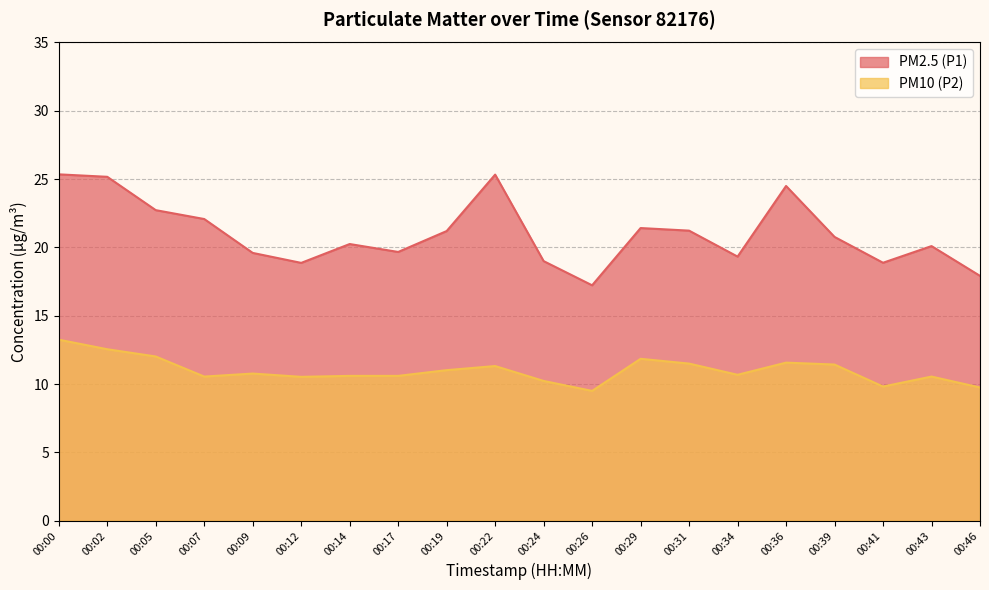

How many data points in PM2.5 (P1) are less than 20?

8